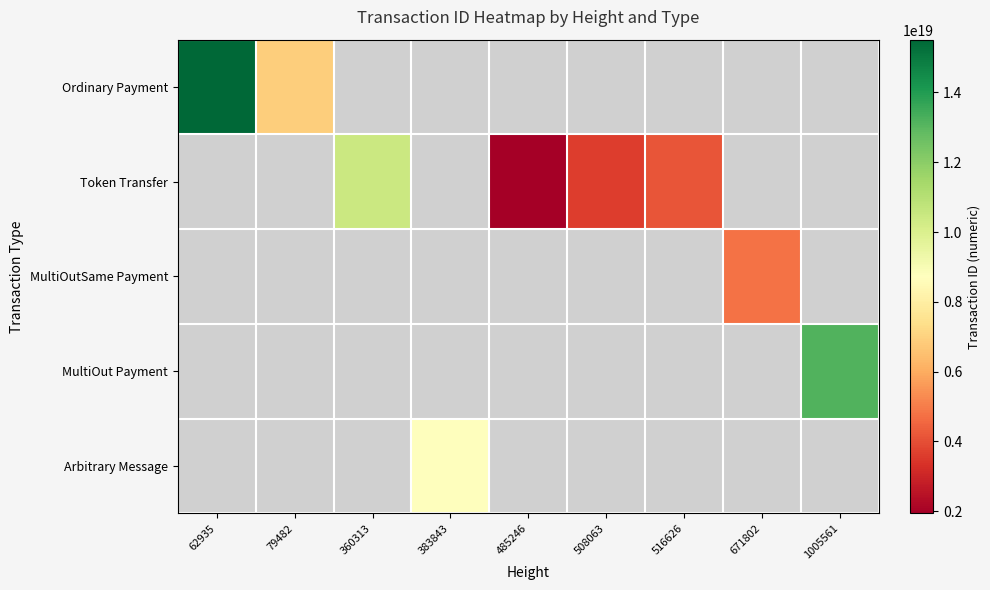

At how many categories does at least one series exceed 4785593132284408832?

5